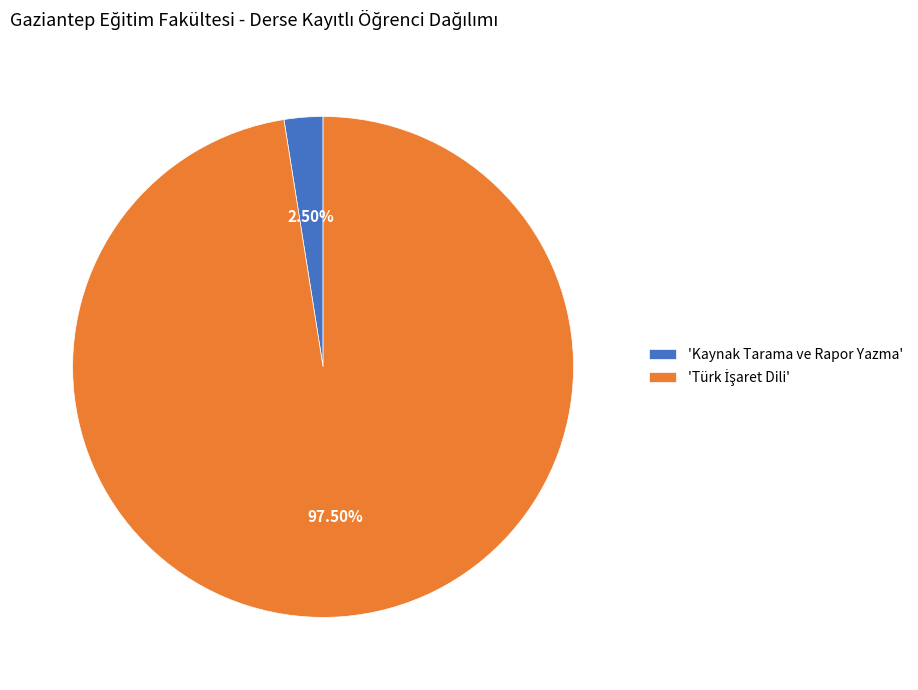

Does 'Kaynak Tarama ve Rapor Yazma' represent more than half of the total?

No